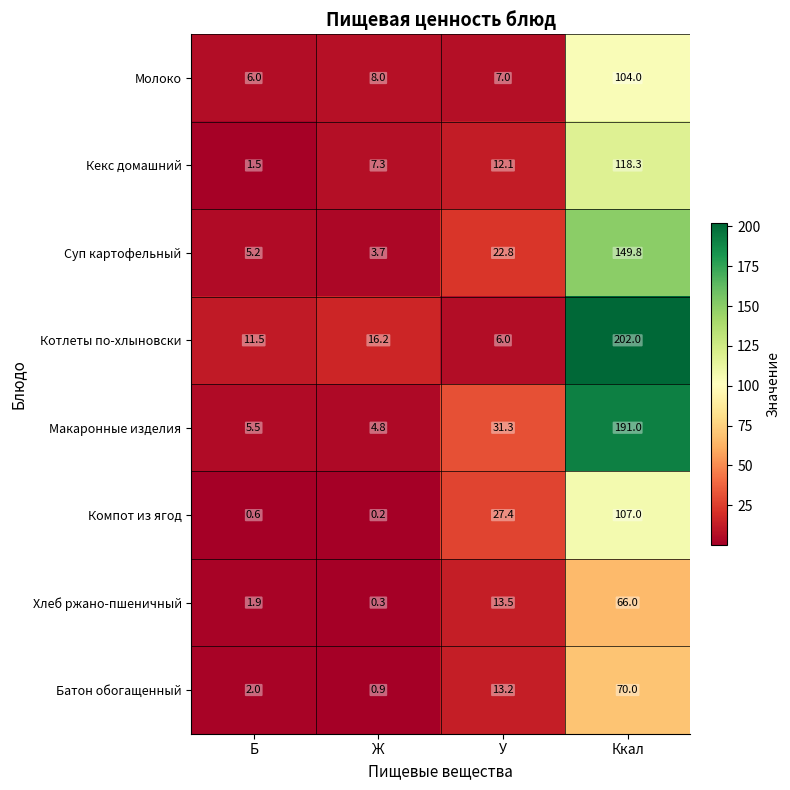

What is the sum of the Компот из ягод values at Ккал and Ж?

107.2